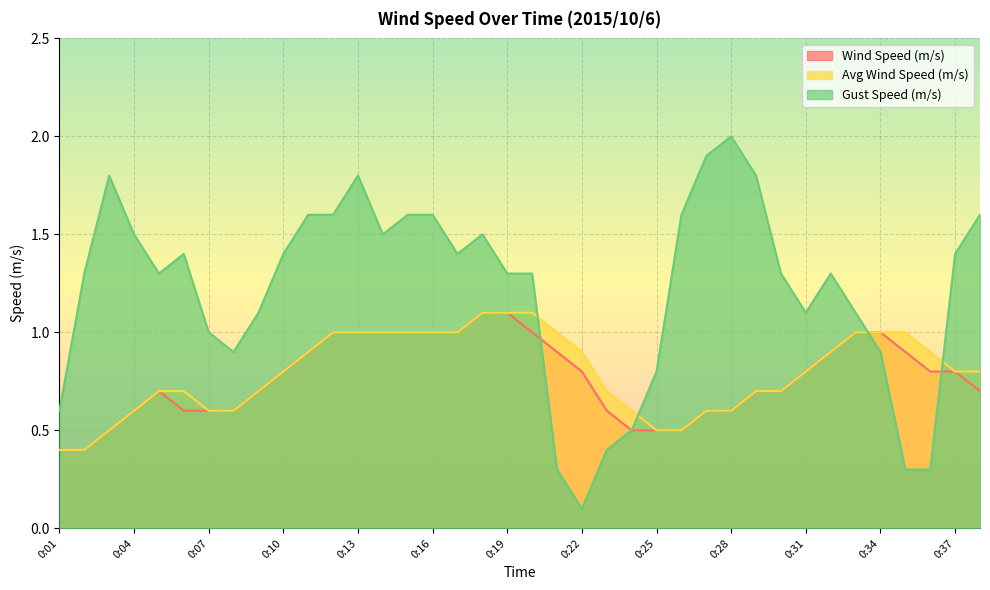

Reading left to right, what are all the values shown in this chart?

Wind Speed (m/s): 0.4	0.4	0.5	0.6	0.7	0.6	0.6	0.6	0.7	0.8	0.9	1.0	1.0	1.0	1.0	1.0	1.0	1.1	1.1	1.0	0.9	0.8	0.6	0.5	0.5	0.5	0.6	0.6	0.7	0.7	0.8	0.9	1.0	1.0	0.9	0.8	0.8	0.7
Avg Wind Speed (m/s): 0.4	0.4	0.5	0.6	0.7	0.7	0.6	0.6	0.7	0.8	0.9	1.0	1.0	1.0	1.0	1.0	1.0	1.1	1.1	1.1	1.0	0.9	0.7	0.6	0.5	0.5	0.6	0.6	0.7	0.7	0.8	0.9	1.0	1.0	1.0	0.9	0.8	0.8
Gust Speed (m/s): 0.6	1.3	1.8	1.5	1.3	1.4	1.0	0.9	1.1	1.4	1.6	1.6	1.8	1.5	1.6	1.6	1.4	1.5	1.3	1.3	0.3	0.1	0.4	0.5	0.8	1.6	1.9	2.0	1.8	1.3	1.1	1.3	1.1	0.9	0.3	0.3	1.4	1.6